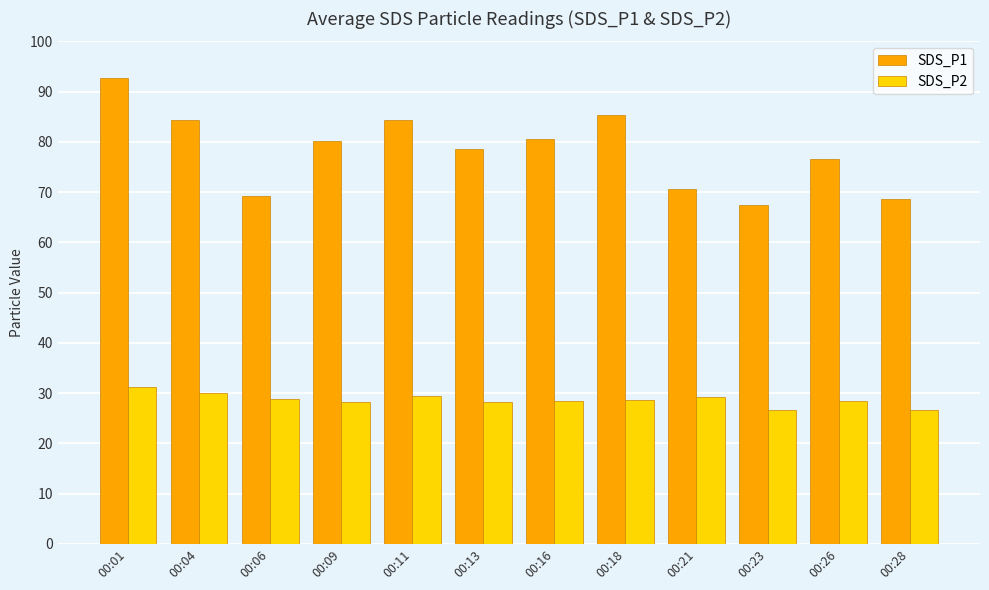

Rank the series by their maximum value, from lowest to highest.

SDS_P2, SDS_P1